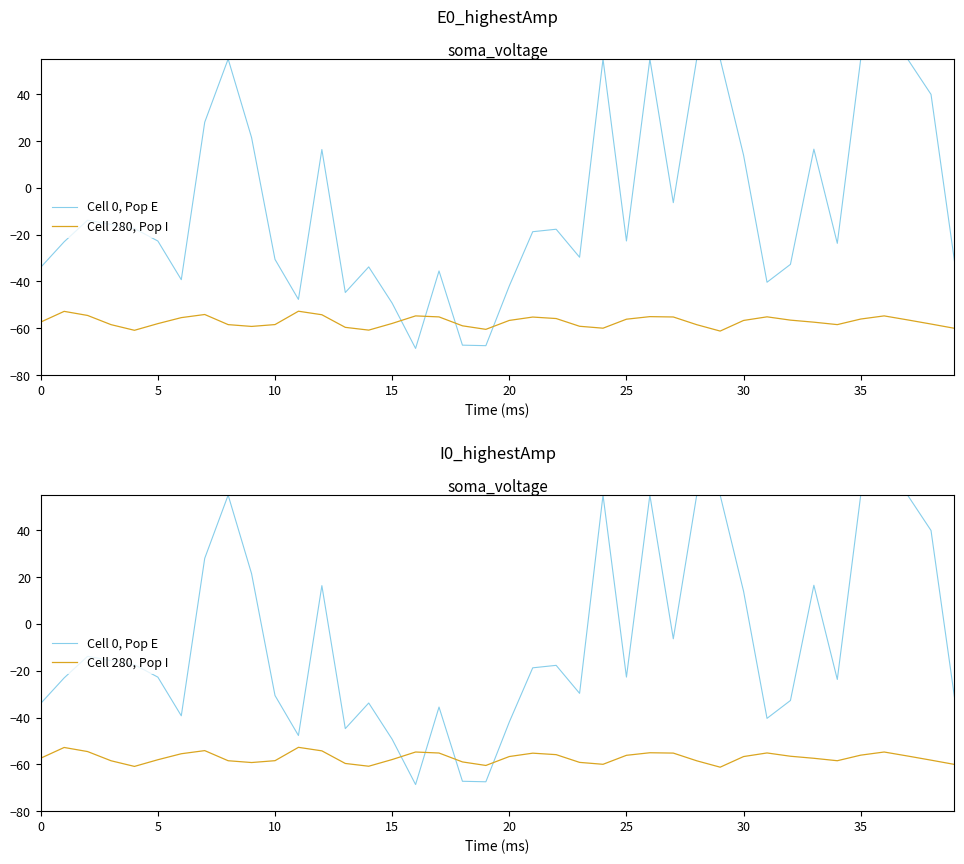

What is the total value across all series at 9?

-37.8